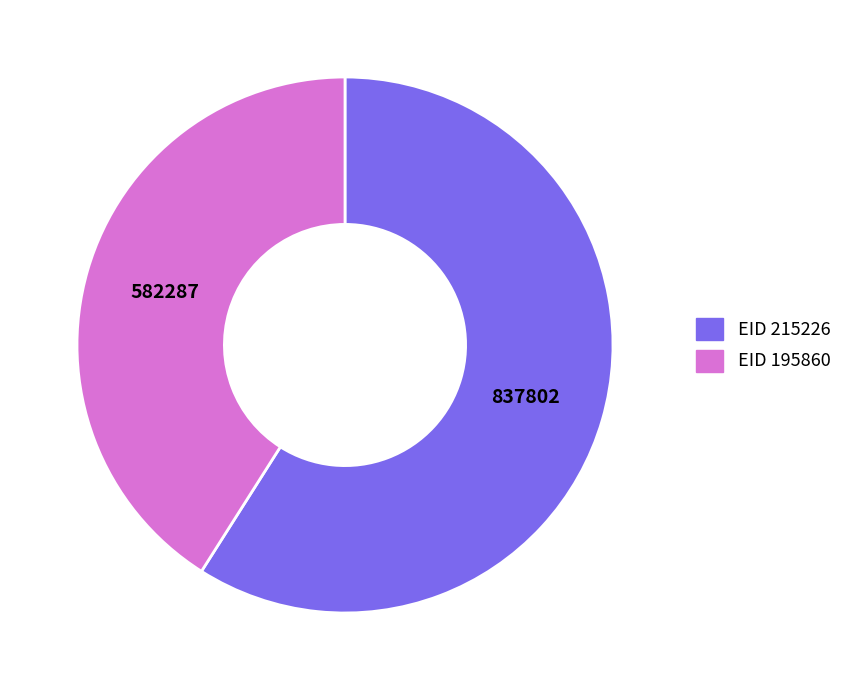

Does any single category account for the majority?

Yes